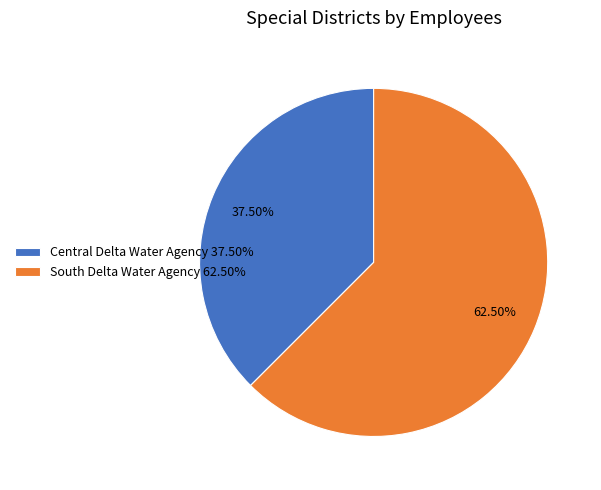

How many slices are in this pie chart?

2